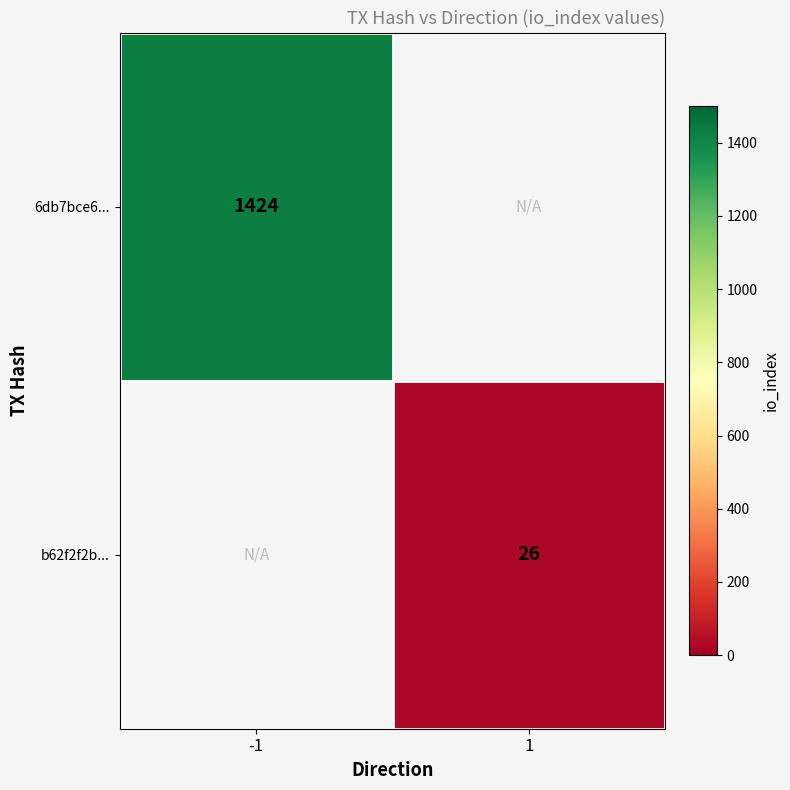

What is the minimum value shown in the chart?

26.0